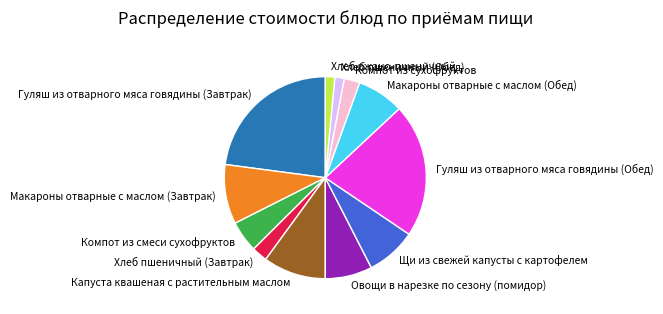

How many slices are in this pie chart?

12